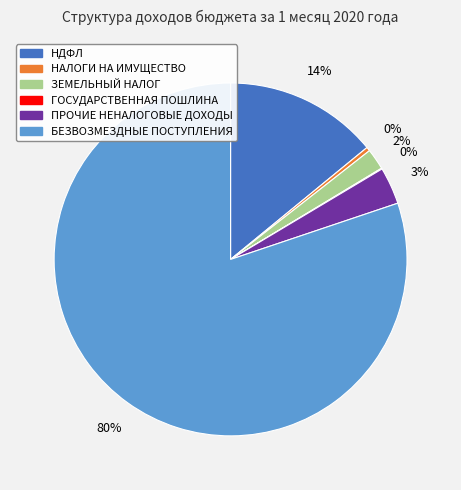

To the nearest percent, what percentage of the pie is НДФЛ?

14%